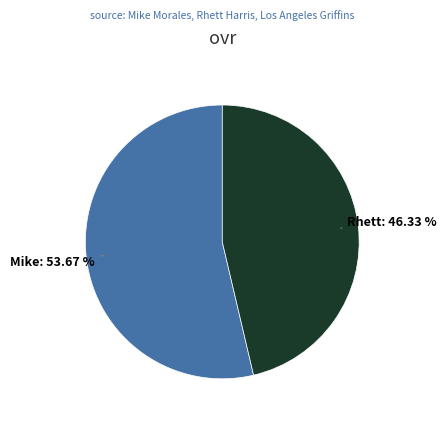

How many slices are in this pie chart?

2